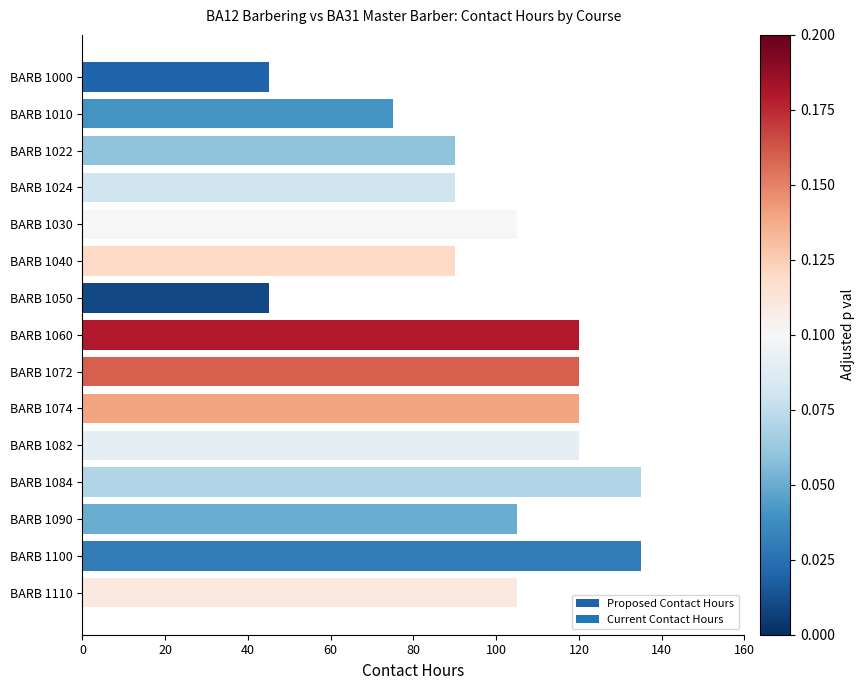

Reading bottom to top, extract all data points from this chart.

105	135	105	135	120	120	120	120	45	90	105	90	90	75	45